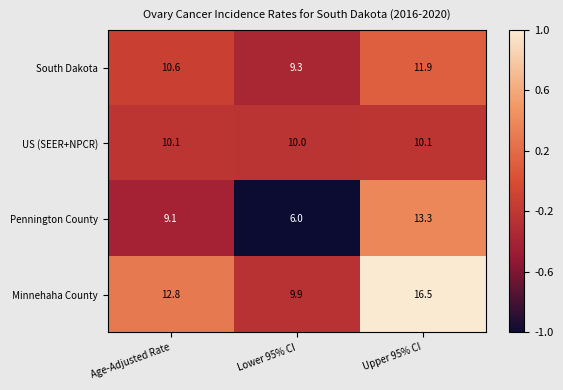

Which category has the highest value in the Pennington County series?

Upper 95% CI